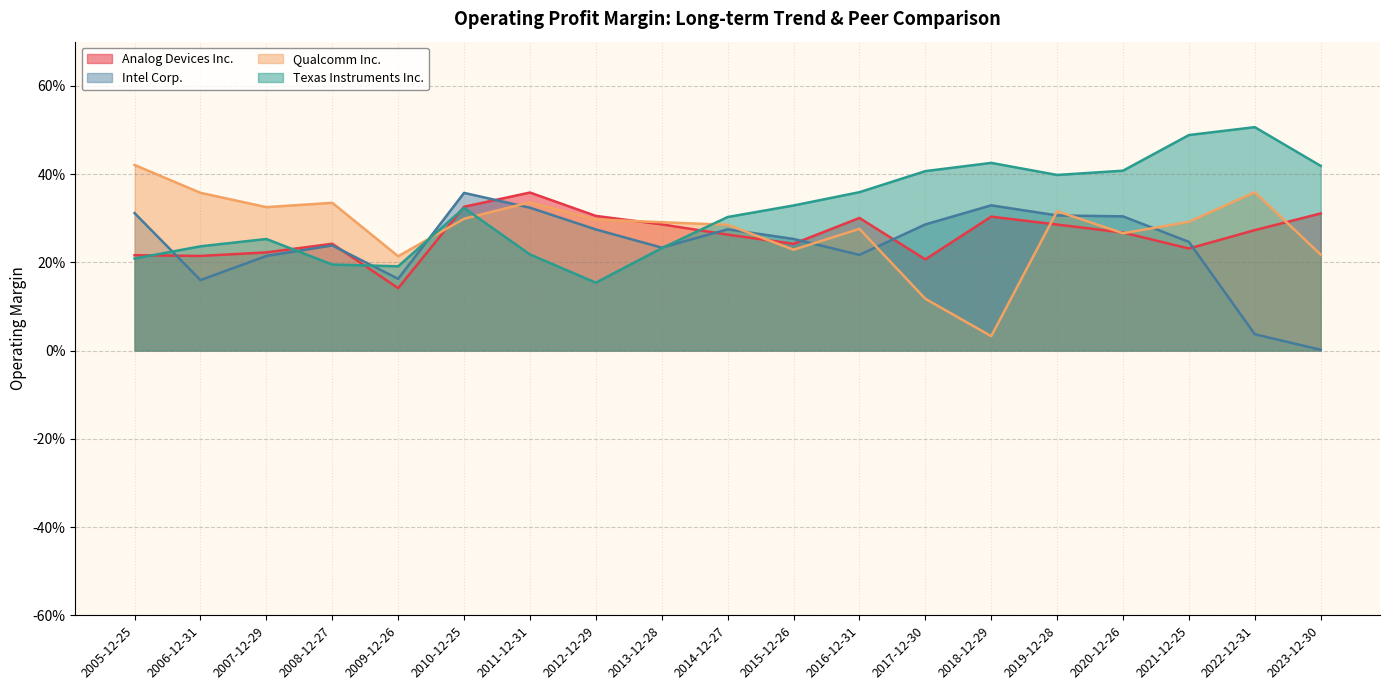

True or false: Intel Corp. and Texas Instruments Inc. cross at least once.

True